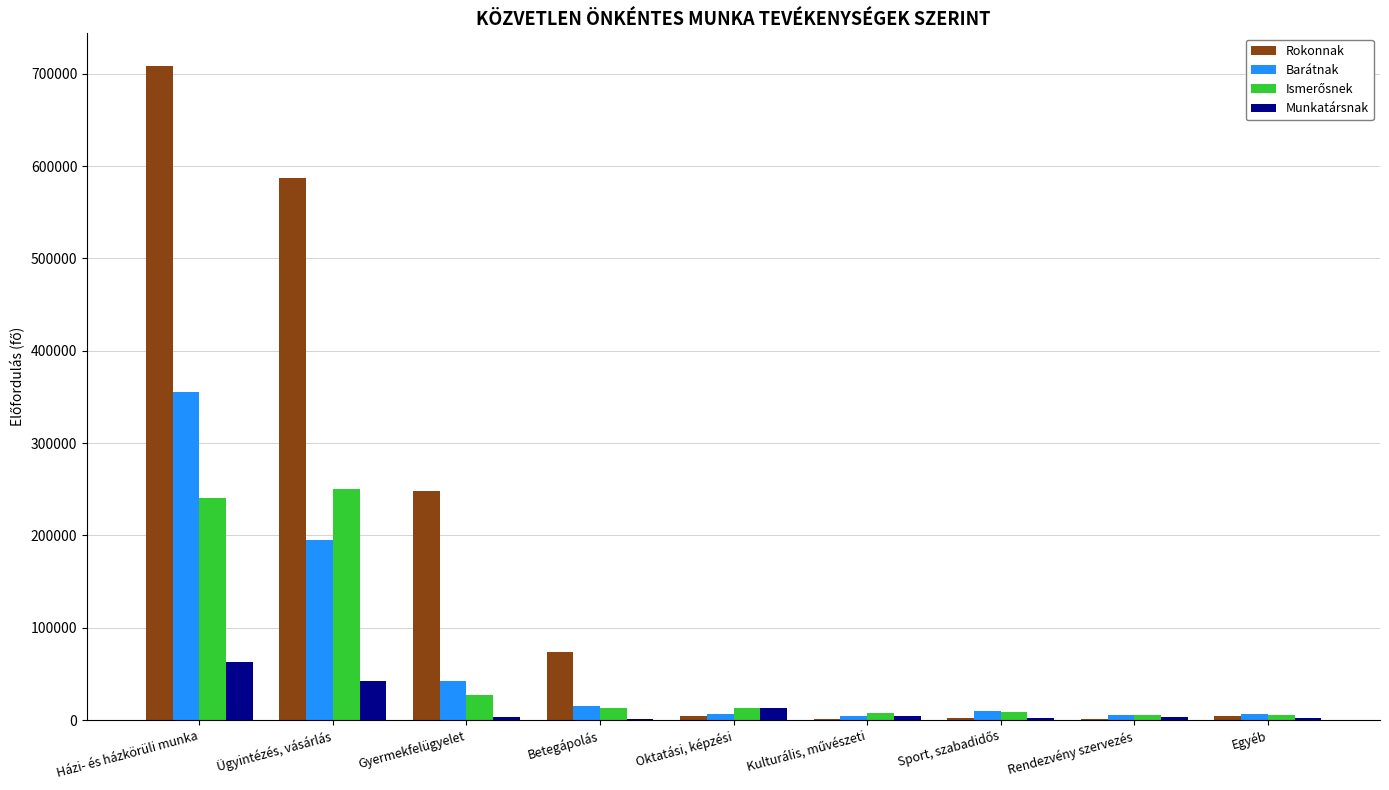

Which series has the largest total across all categories?

Rokonnak